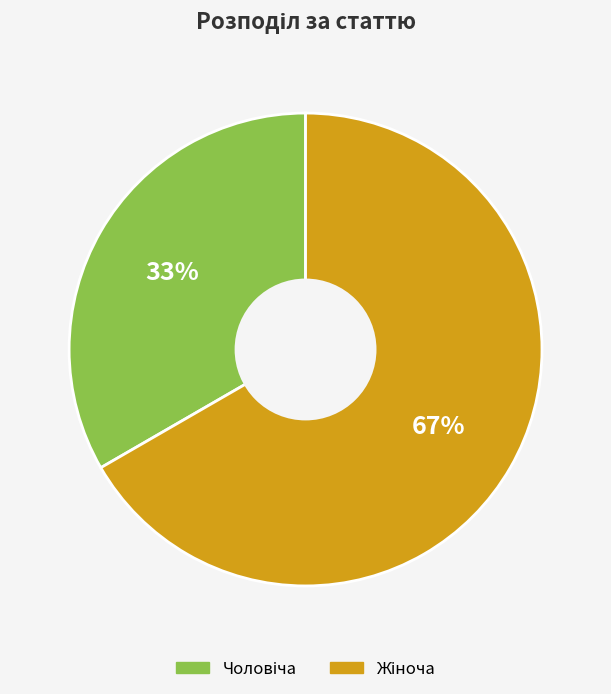

Is there a majority slice in this chart?

Yes